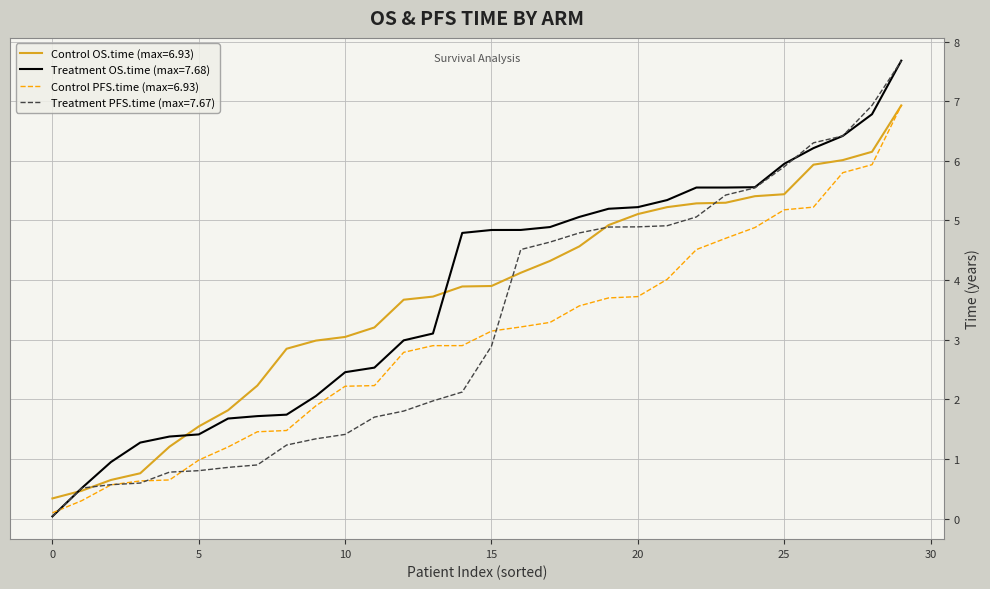

Which series has the widest spread of values?

Treatment OS.time (max=7.68)